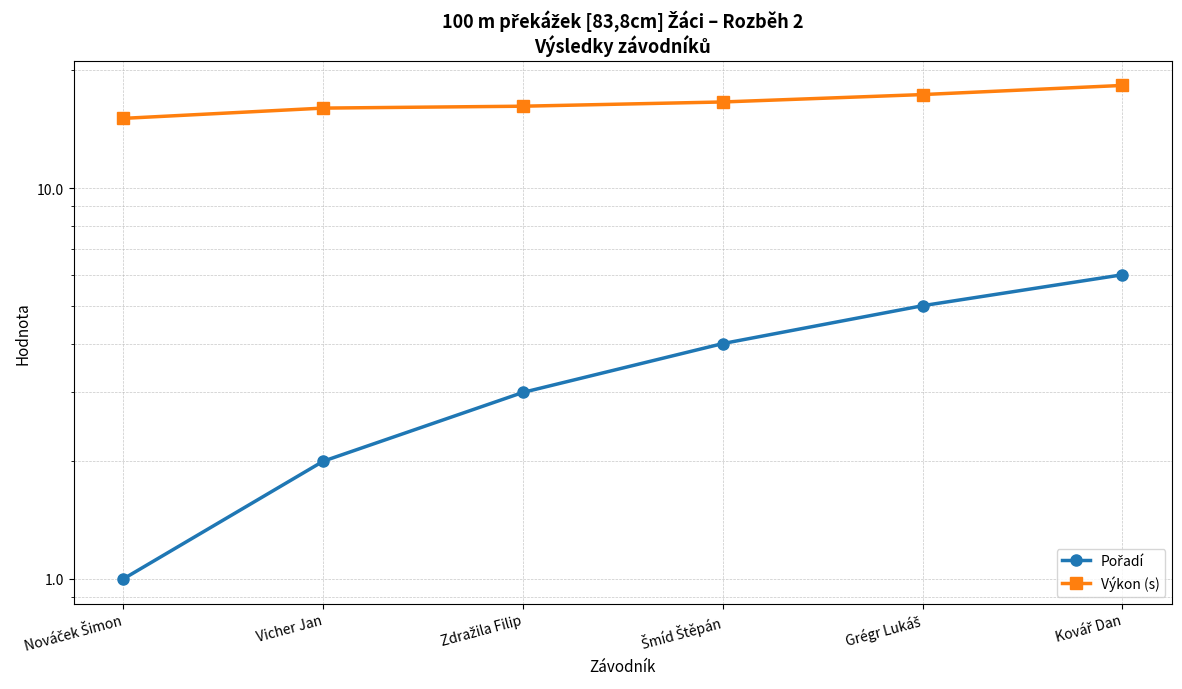

How many lines are shown in the chart?

2